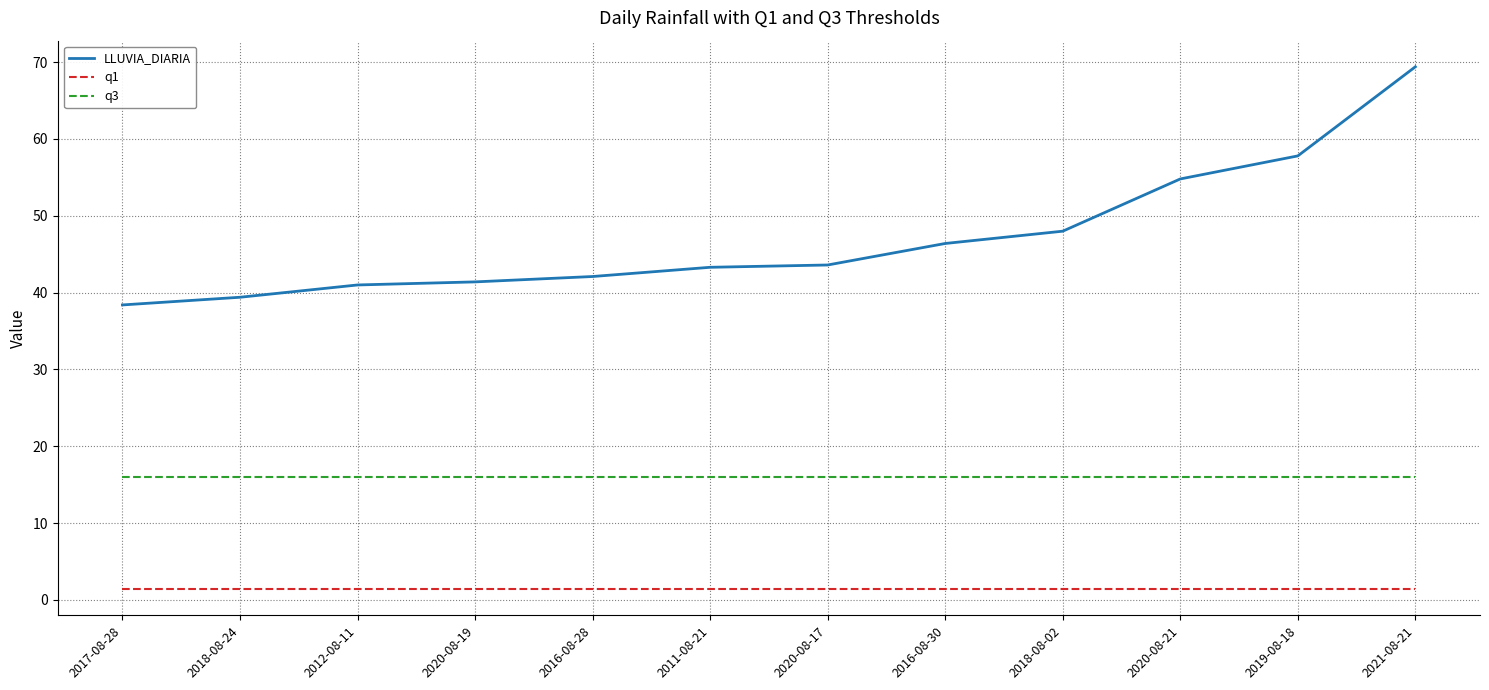

Between 2017-08-28 and 2021-08-21, which series saw the biggest shift?

LLUVIA_DIARIA